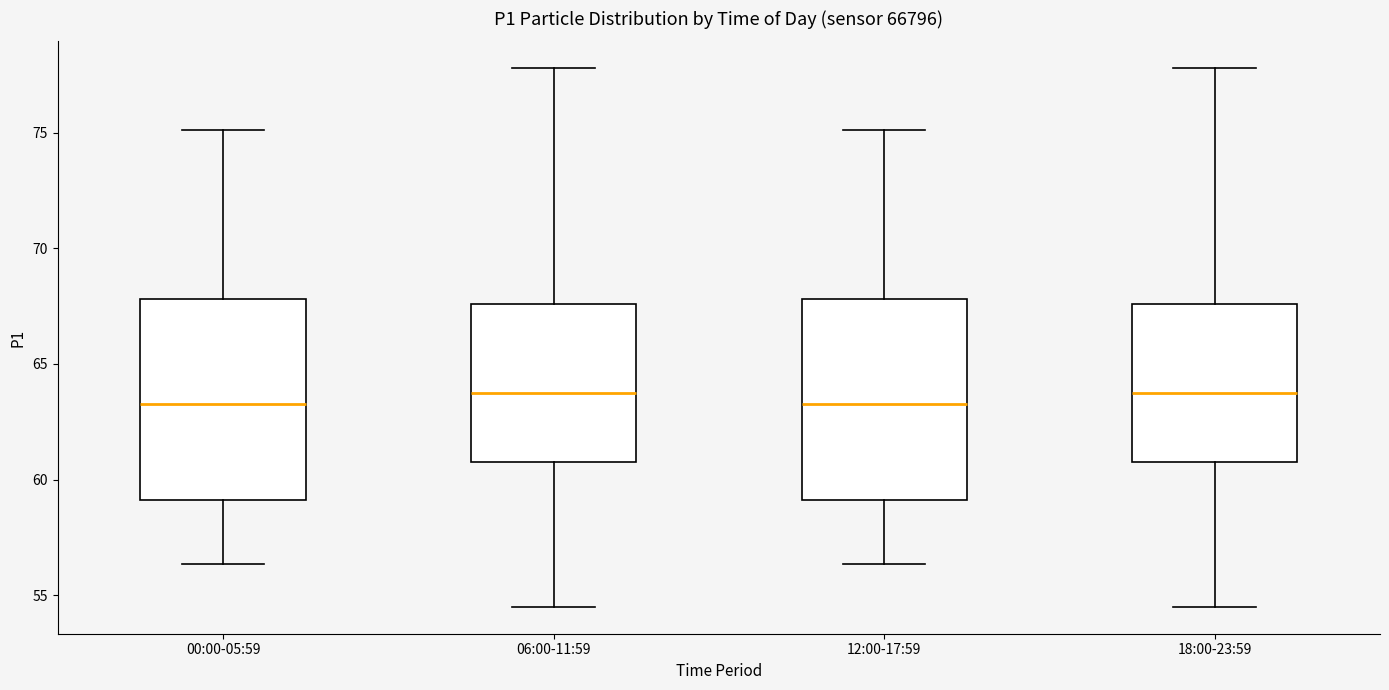

Where is the lower edge of the box for 12:00-17:59 on the y-axis? The values are not printed on the chart, so give them approximately, as read against the axis.

59.0